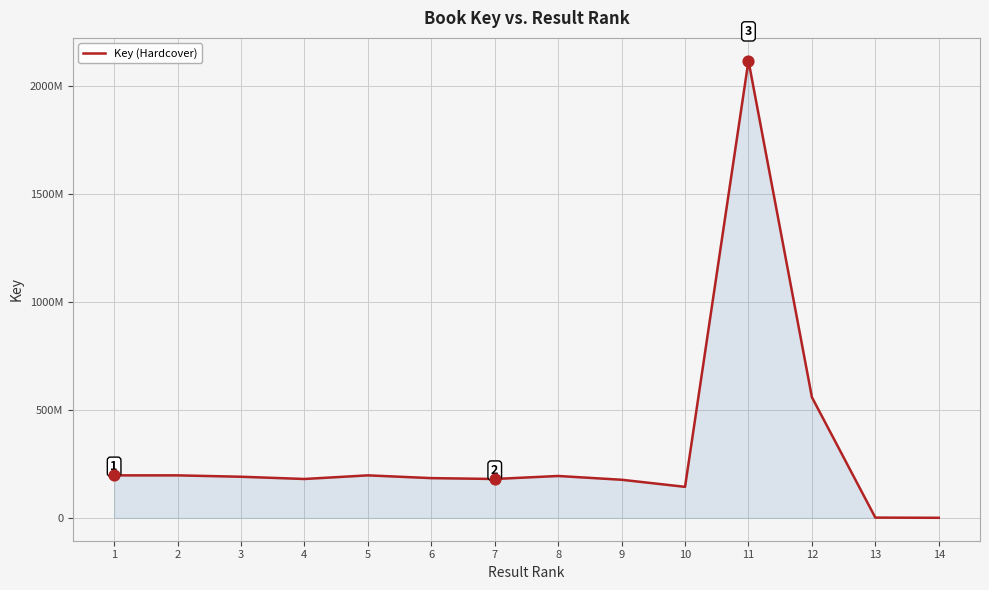

What is the change in value from 2 to 11?

+1920695826